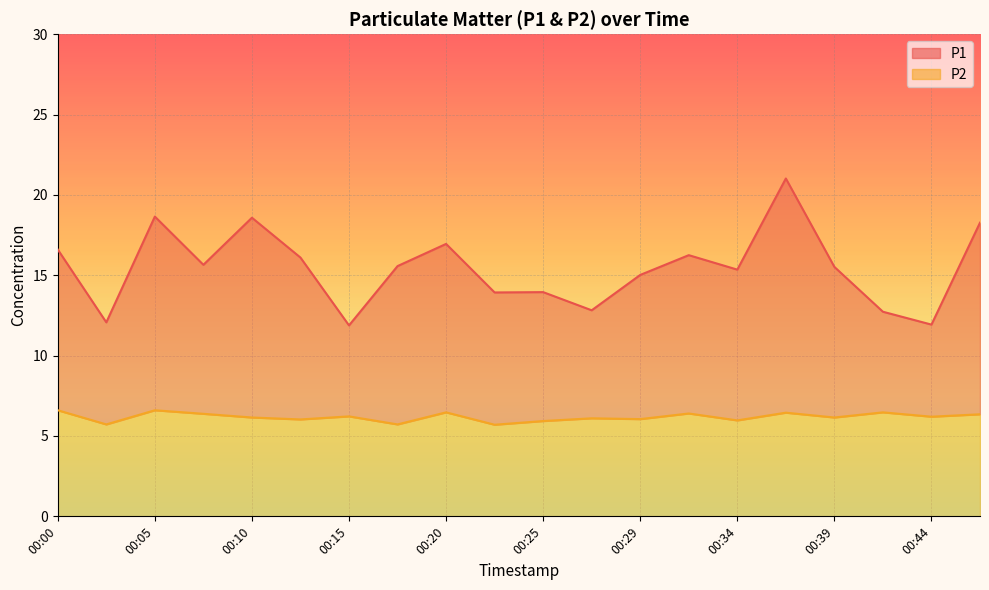

Where is the first local maximum for P2?

00:05